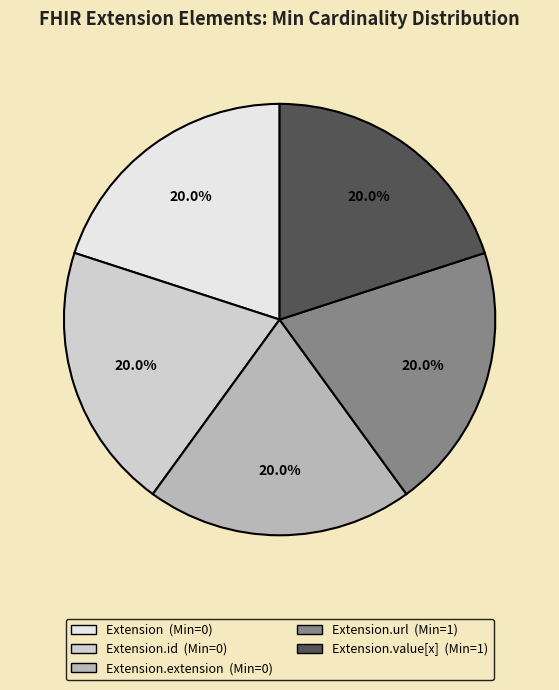

Is there a majority slice in this chart?

No